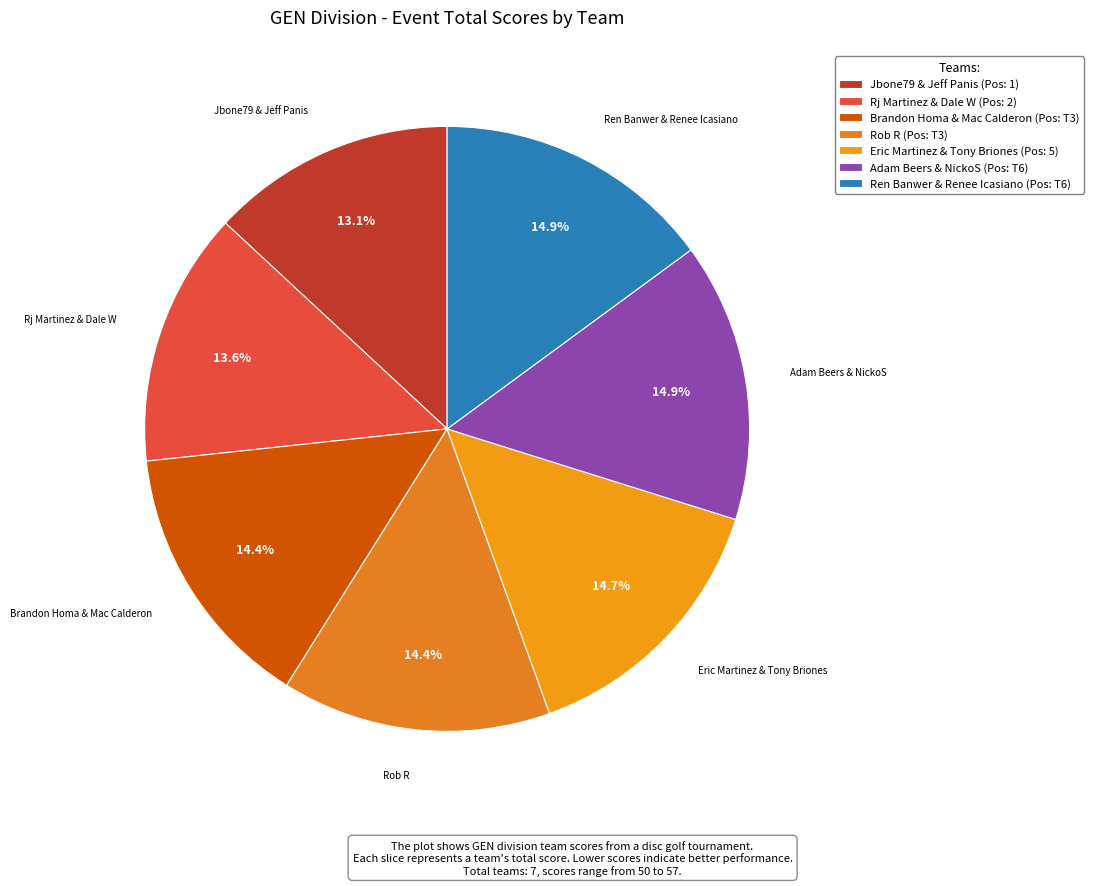

Rank the categories by value from highest to lowest.

Adam Beers & NickoS, Ren Banwer & Renee Icasiano, Eric Martinez & Tony Briones, Brandon Homa & Mac Calderon, Rob R, Rj Martinez & Dale W, Jbone79 & Jeff Panis